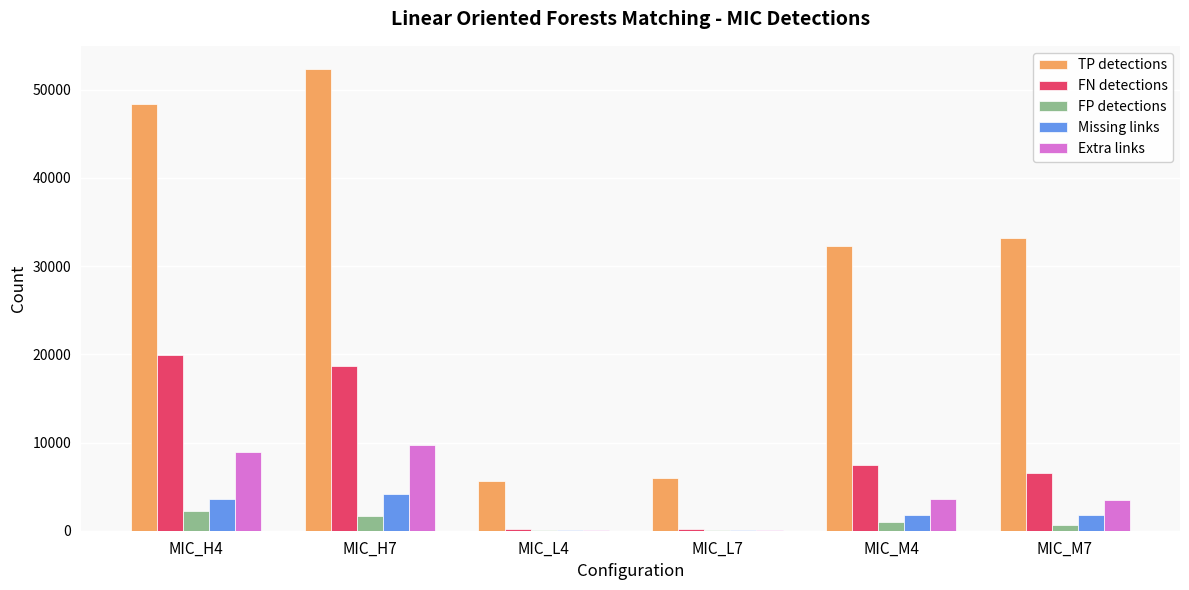

The FN detections series shows 3740 at MIC_M7. True or false?

False